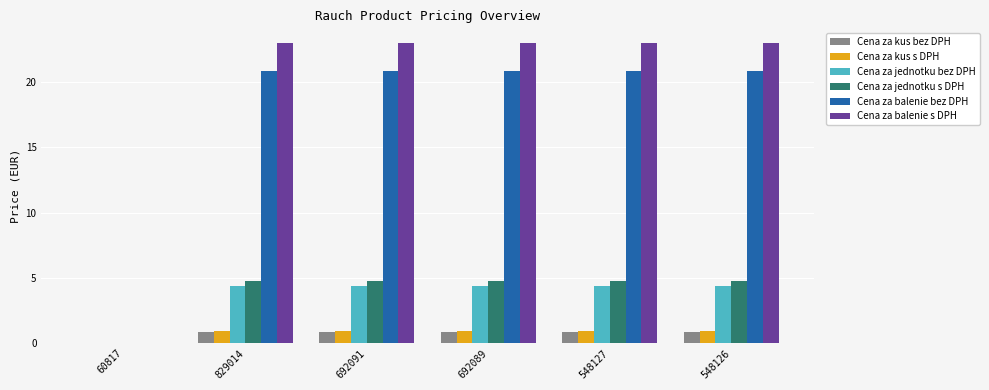

Which series has the largest total across all categories?

Cena za balenie s DPH